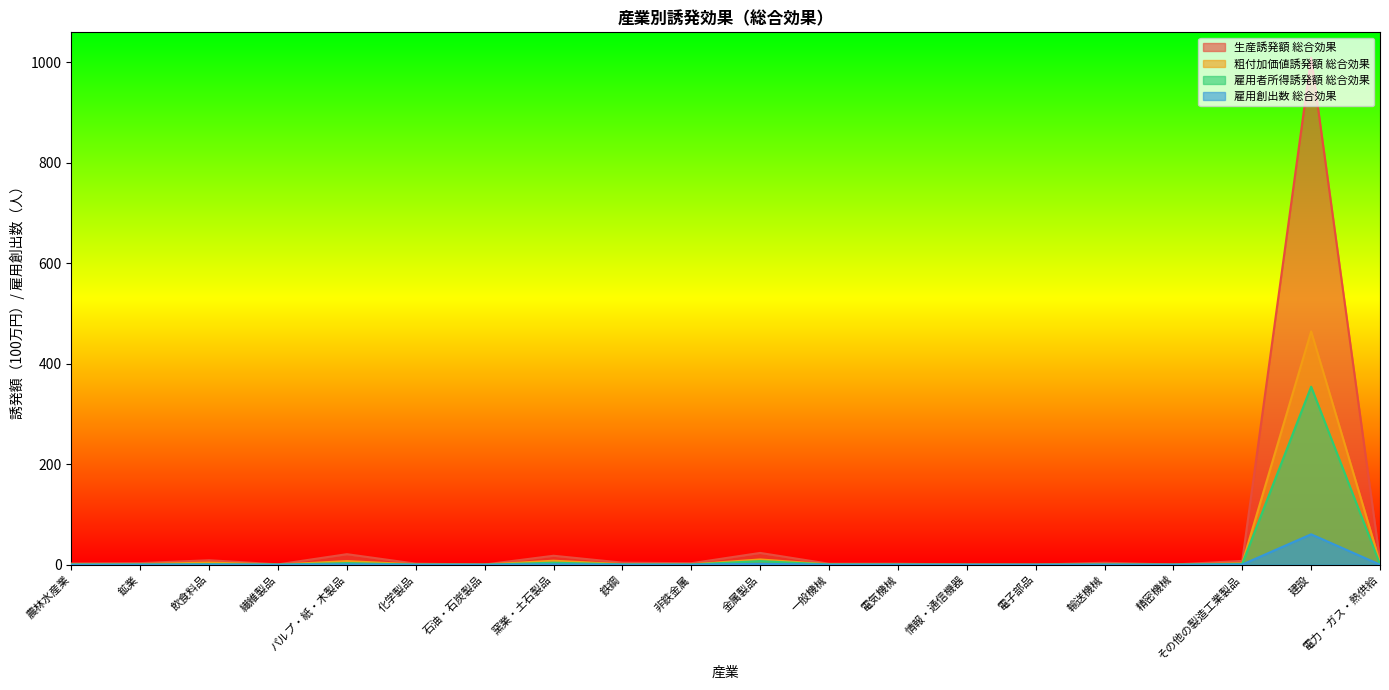

True or false: 雇用創出数 総合効果 and 生産誘発額 総合効果 intersect in this chart.

False